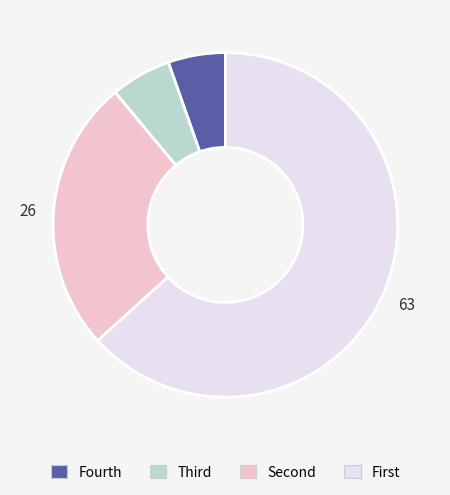

Does any single category account for the majority?

Yes